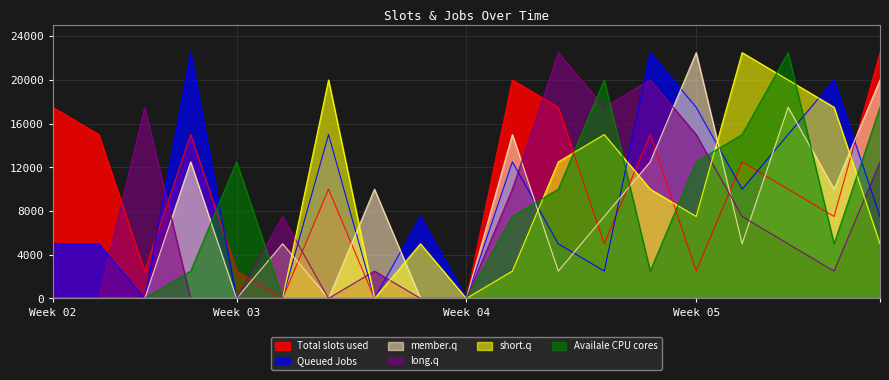

What is the maximum value for long.q?

22500